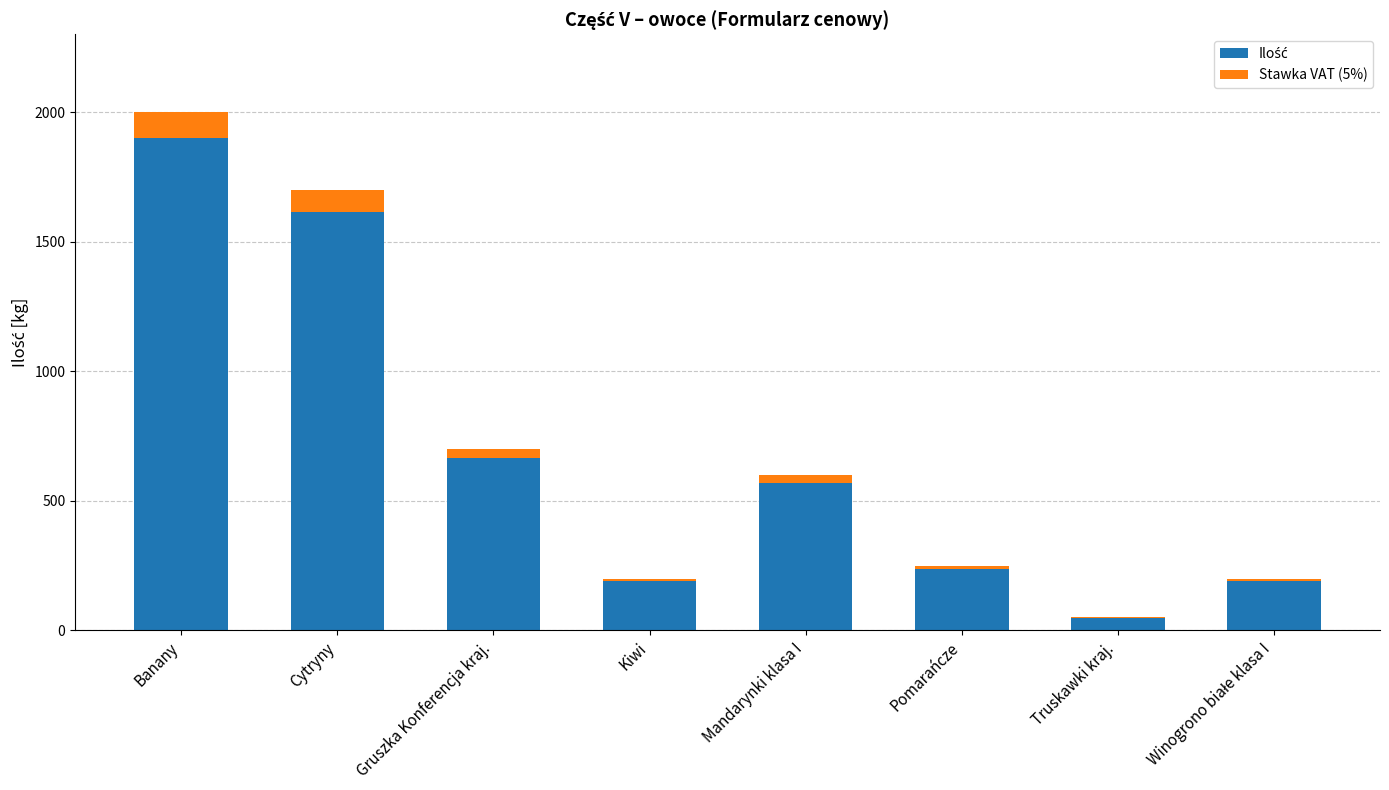

At which category is the sum across all series the highest?

Banany